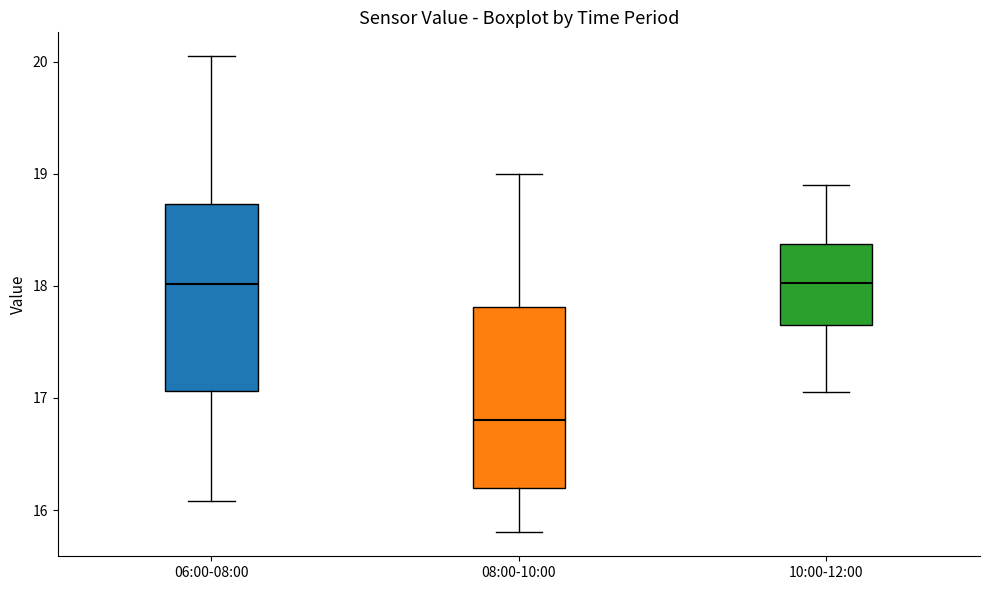

Reading left to right, read every box against the y-axis: the position of its median line, the range the box covers, and the ends of its whiskers. The values are not printed on the chart, so give them approximately, as read against the axis.

06:00-08:00: median 18.0, box 17.1 to 18.7, whiskers 16.1 to 20.1
08:00-10:00: median 16.8, box 16.2 to 17.8, whiskers 15.8 to 19.0
10:00-12:00: median 18.0, box 17.7 to 18.4, whiskers 17.1 to 18.9